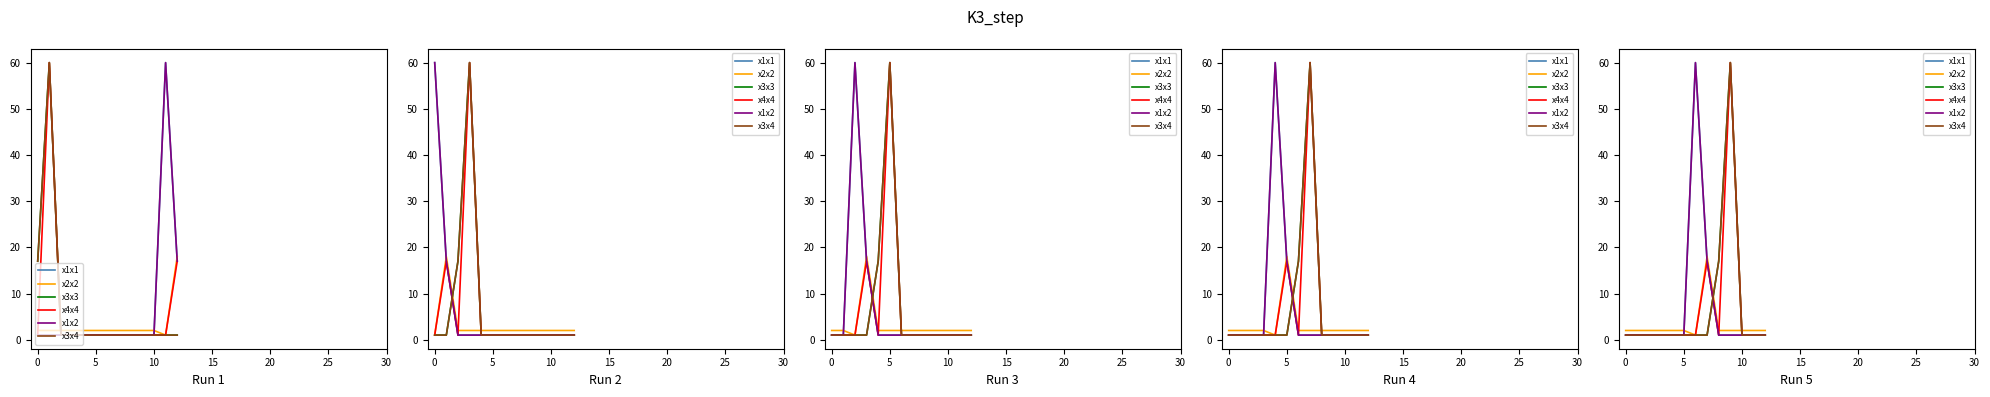

How many lines are shown in the chart?

6